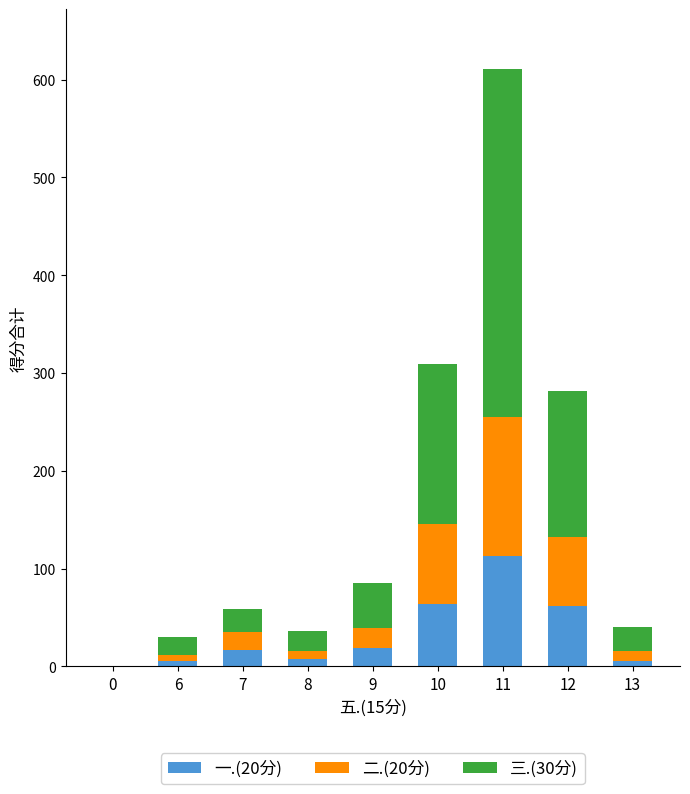

At which category is the sum across all series the highest?

11